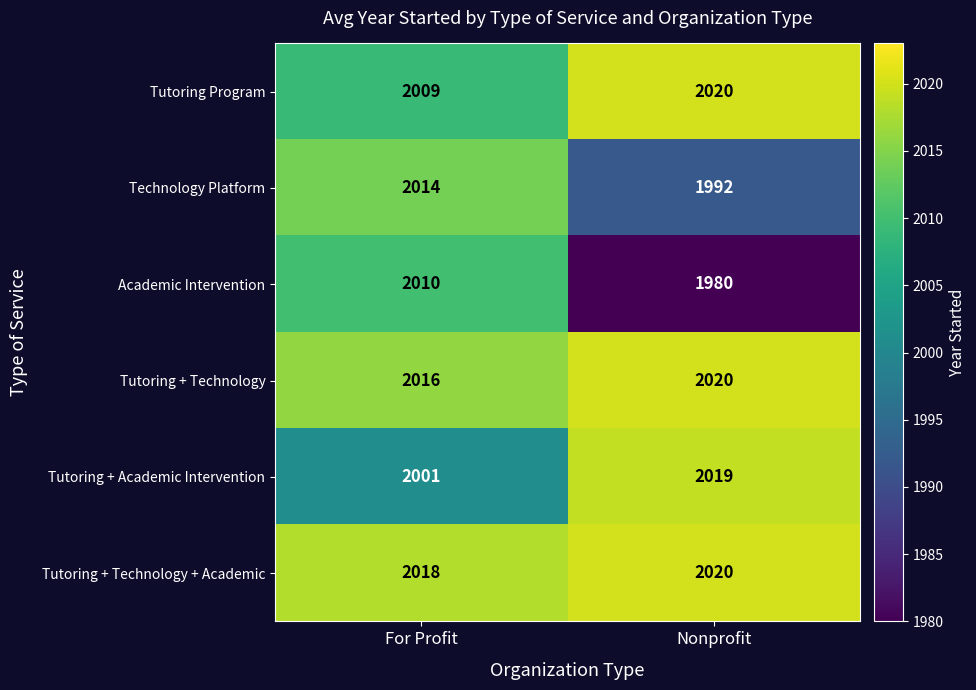

Reading right to left, extract all data points from this chart.

Tutoring Program: Nonprofit=2020	For Profit=2009
Technology Platform: Nonprofit=1992	For Profit=2014
Academic Intervention: Nonprofit=1980	For Profit=2010
Tutoring + Technology: Nonprofit=2020	For Profit=2016
Tutoring + Academic Intervention: Nonprofit=2019	For Profit=2001
Tutoring + Technology + Academic: Nonprofit=2020	For Profit=2018